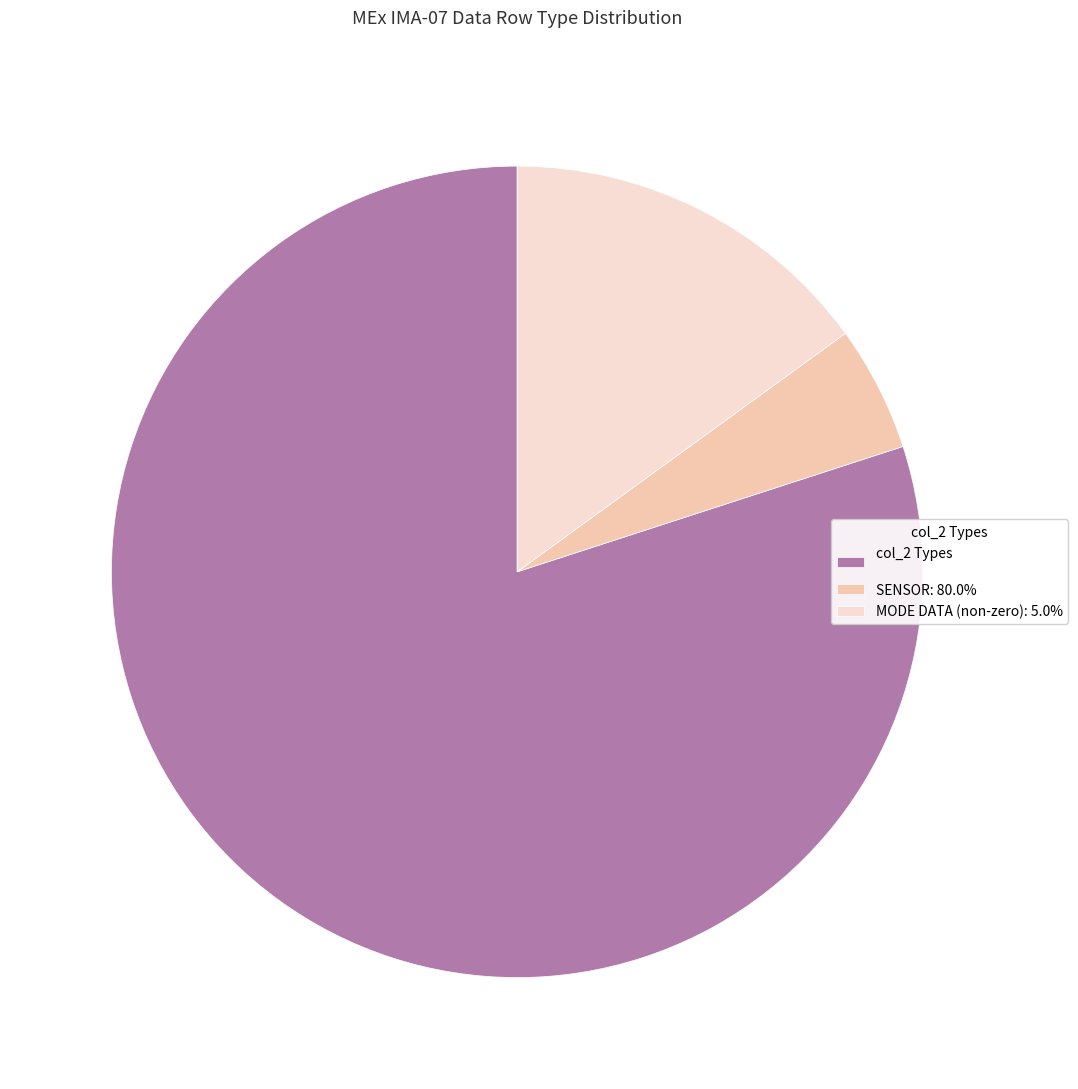

Which slice is the largest?

col_2 Types